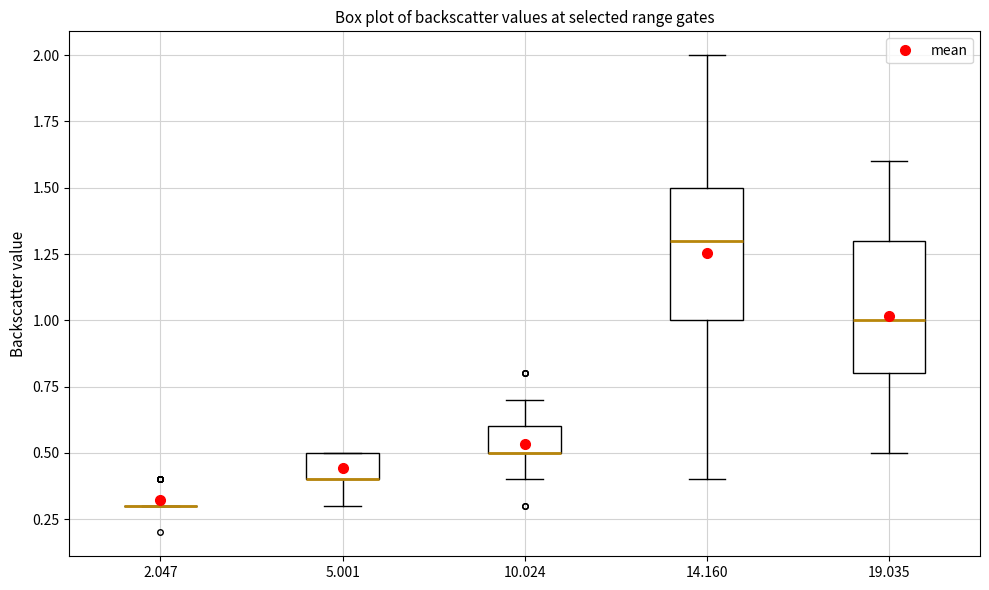

Reading left to right, transcribe this box plot: for each box, give where its median line is, the range the box spans, and where its two whiskers end, as read against the y-axis. The values are not printed on the chart, so give them approximately, as read against the axis.

2.047: box collapsed to a line at 0.3, whiskers 0.3 to 0.3
5.001: median 0.4 (drawn on the box's lower edge), box 0.4 to 0.5, whiskers 0.3 to 0.5
10.024: median 0.5 (drawn on the box's lower edge), box 0.5 to 0.6, whiskers 0.4 to 0.7
14.160: median 1.3, box 1.0 to 1.5, whiskers 0.4 to 2.0
19.035: median 1.0, box 0.8 to 1.3, whiskers 0.5 to 1.6